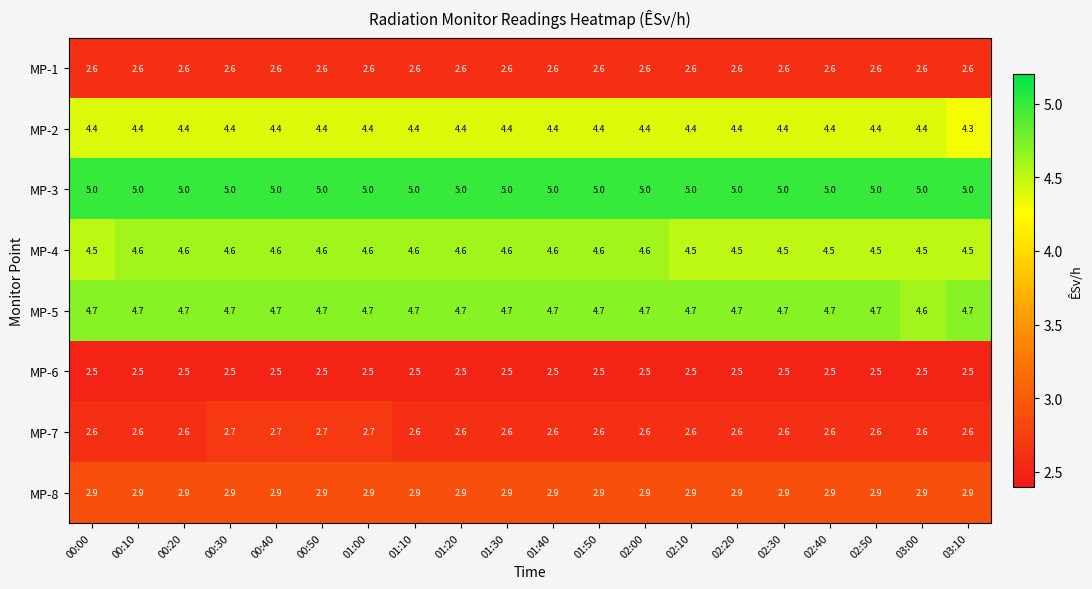

Which series changed the most between 00:30 and 01:10?

MP-7